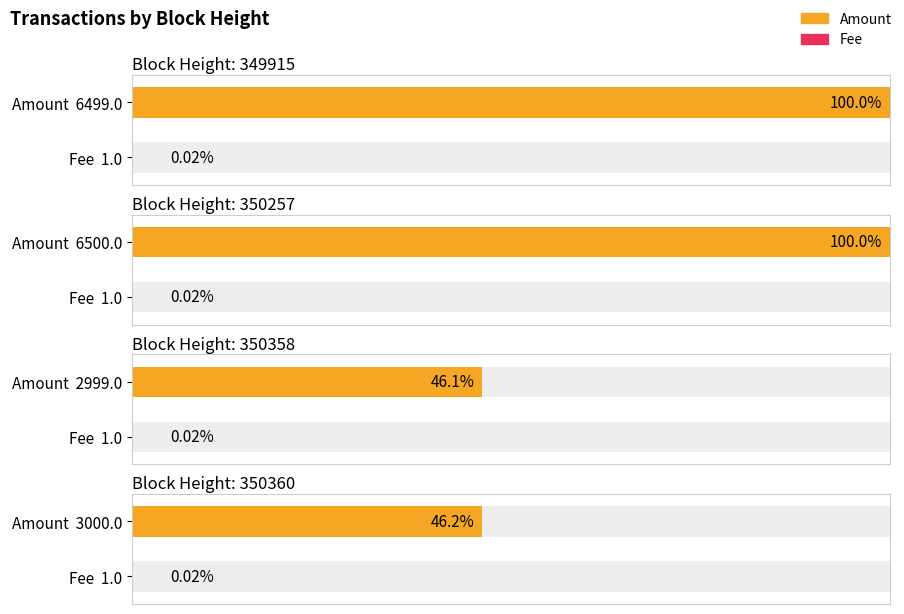

What is the approximate value of Fee at 349915?

1